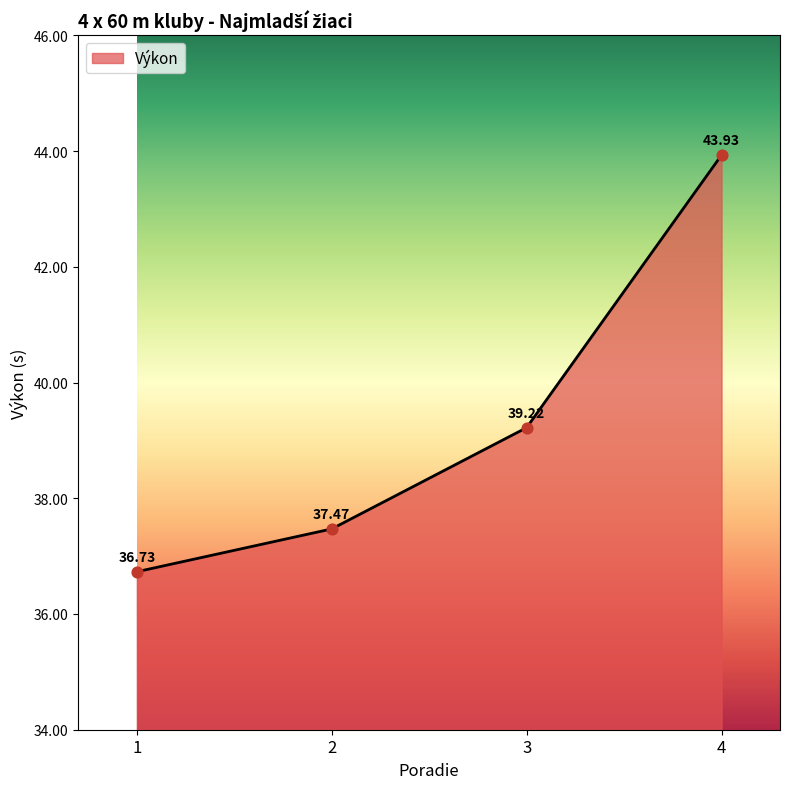

What is the change in value from 1 to 3?

+2.5